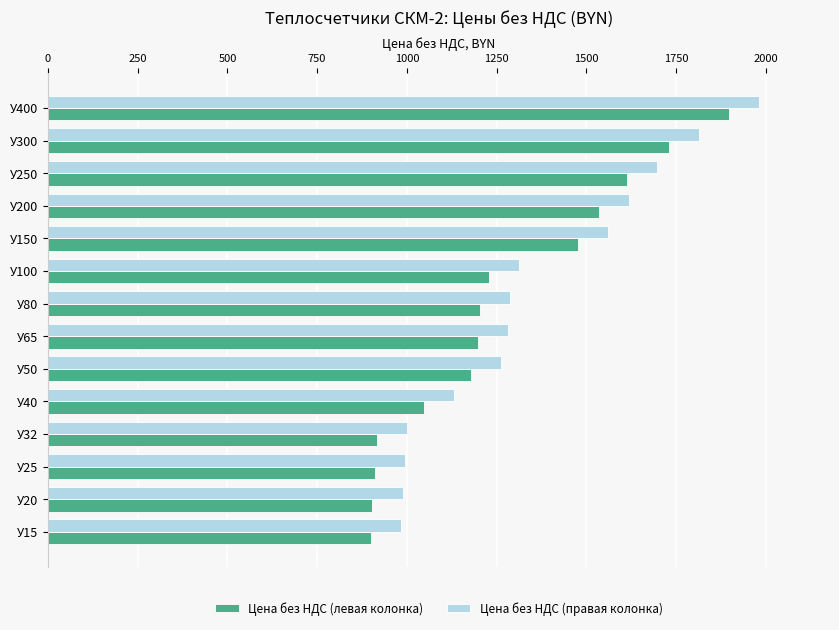

What is the sum of all Цена без НДС (правая колонка) values?

18916